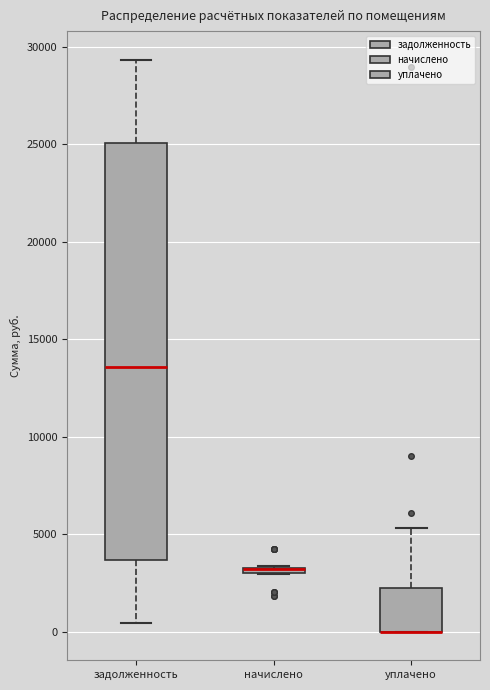

Where is the lower edge of the box for уплачено on the y-axis? The values are not printed on the chart, so give them approximately, as read against the axis.

0